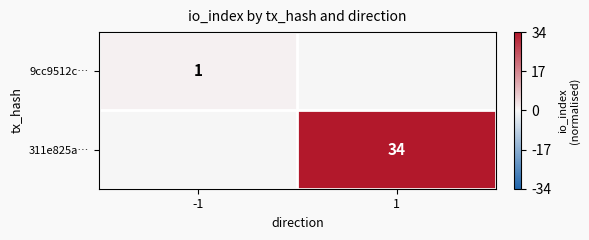

Is the value of 9cc9512c… at -1 greater than the value of 311e825a… at 1?

No